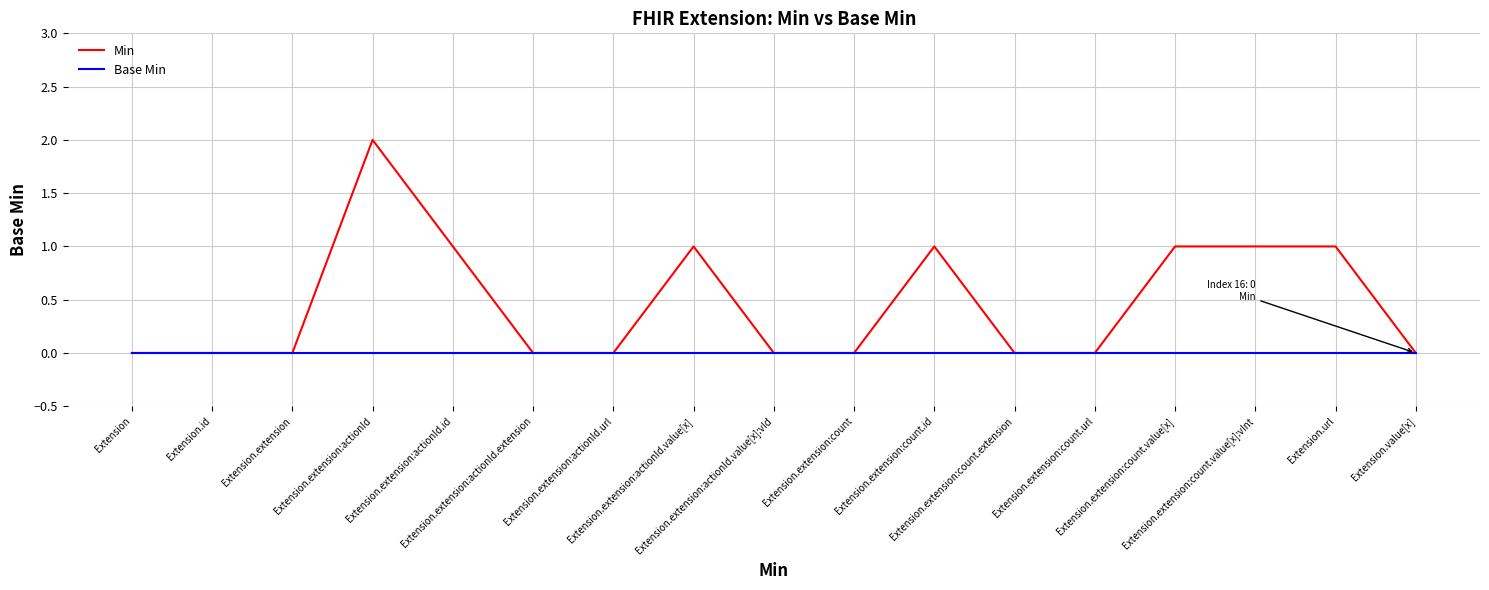

At which category does the chart reach its peak across all series?

Extension.extension:actionId